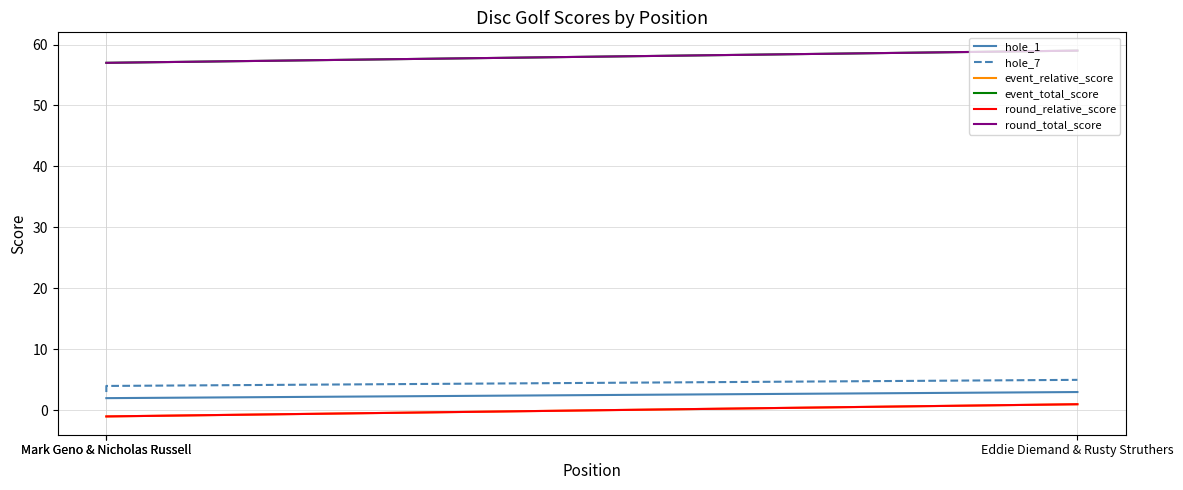

Count the number of data series in this chart.

6